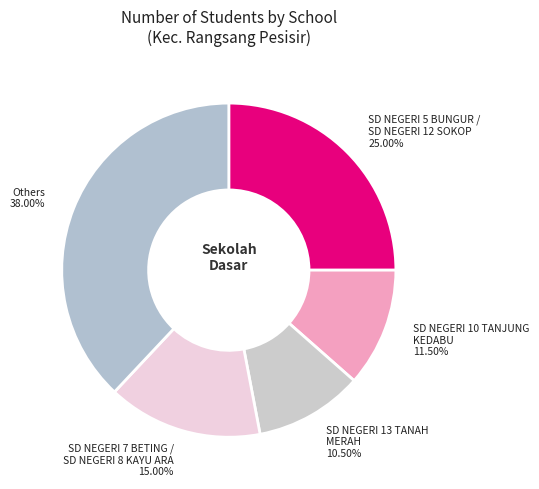

Combined, do SD NEGERI 5 BUNGUR / SD NEGERI 12 SOKOP and Others account for over 50%?

Yes